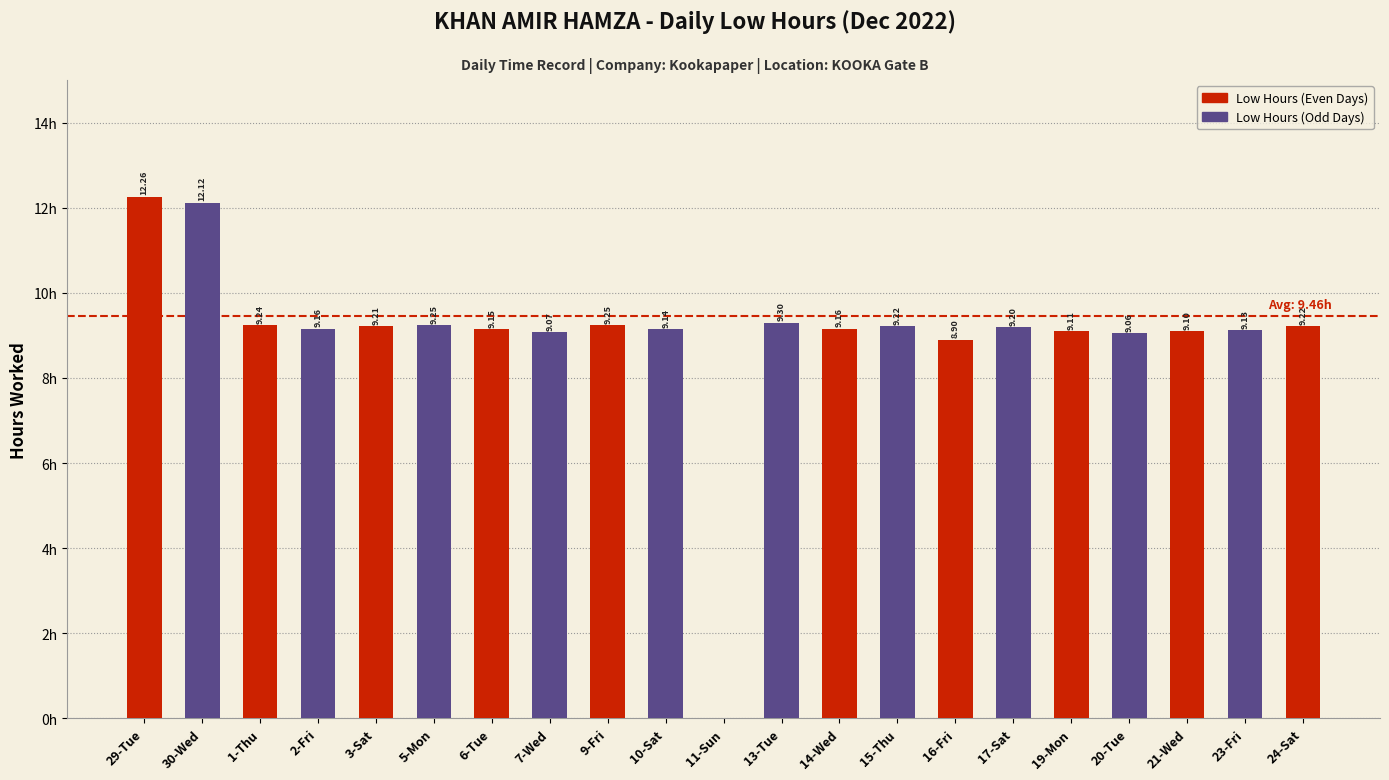

Between 11-Sun and 10-Sat, which is larger?

10-Sat